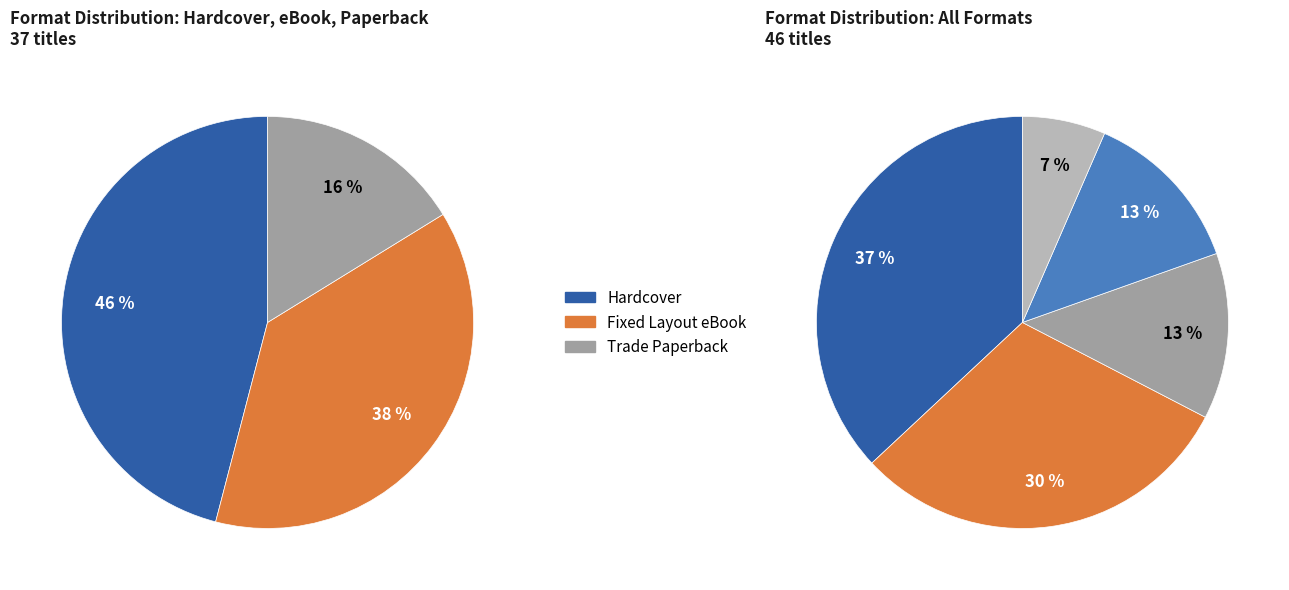

Is it true that Hardcover is 30% of the pie?

False